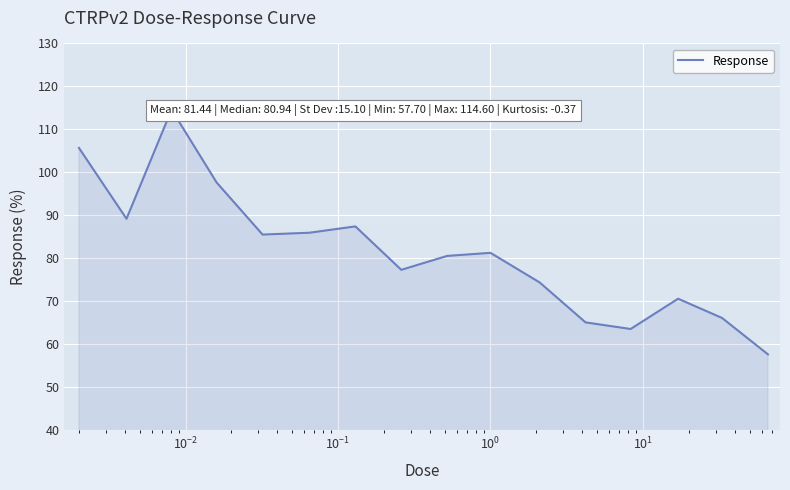

What is the minimum value shown in the chart?

57.7